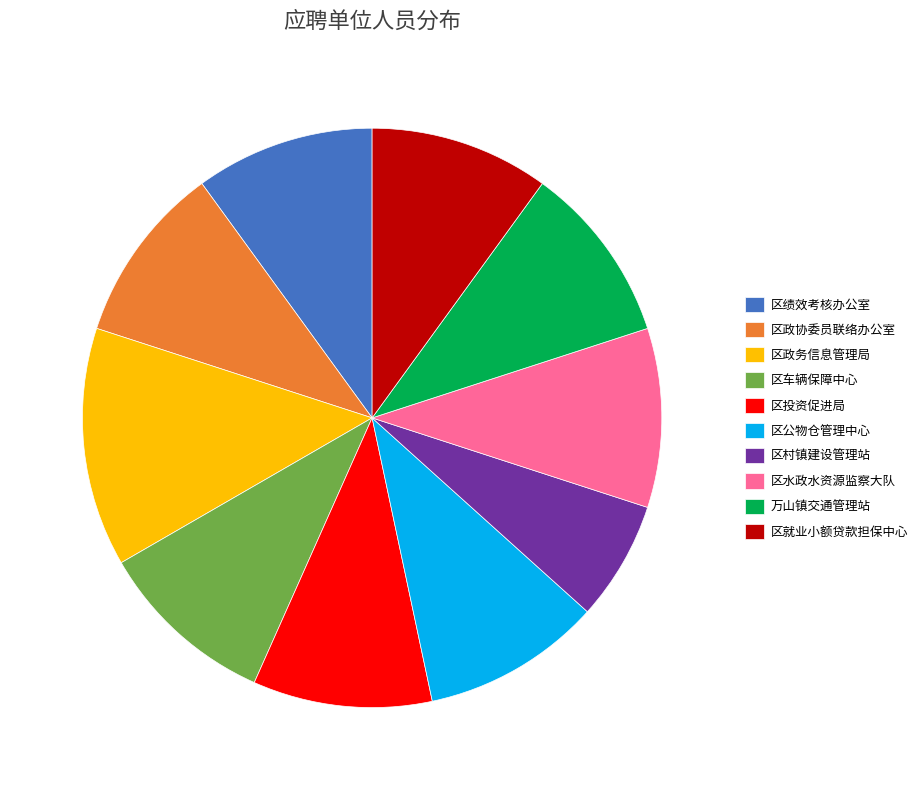

The 区水政水资源监察大队 slice represents 10% of the pie. True or false?

True